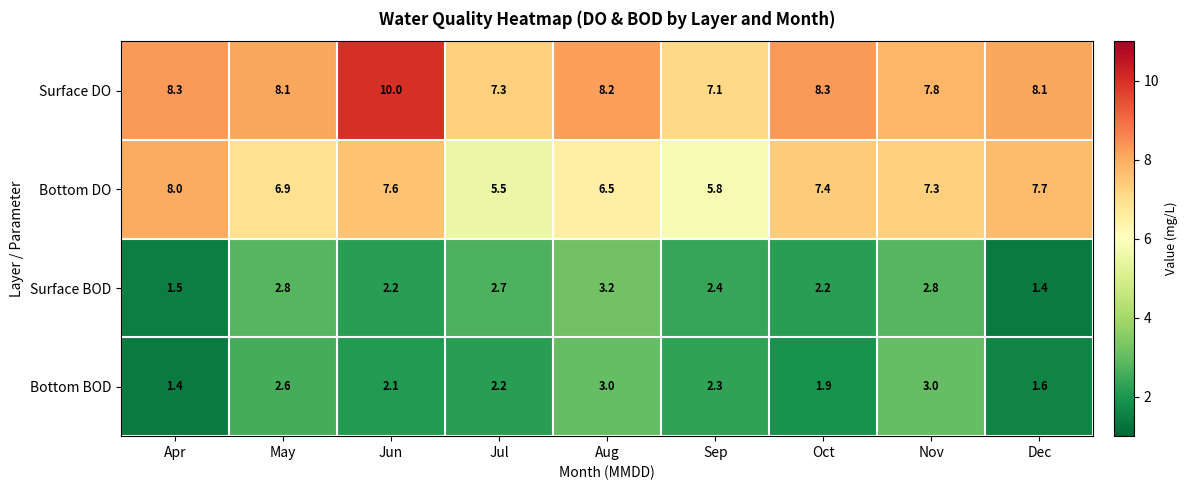

How many categories are shown in the chart?

9